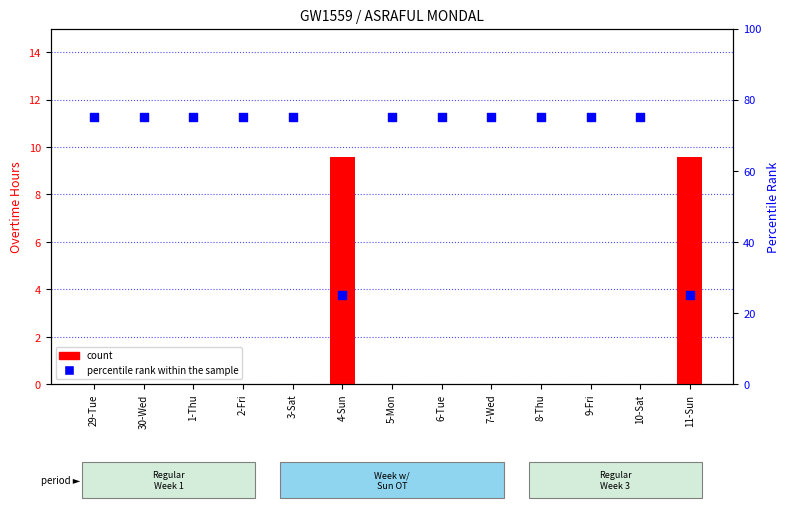

Which series has the largest total across all categories?

percentile rank within the sample